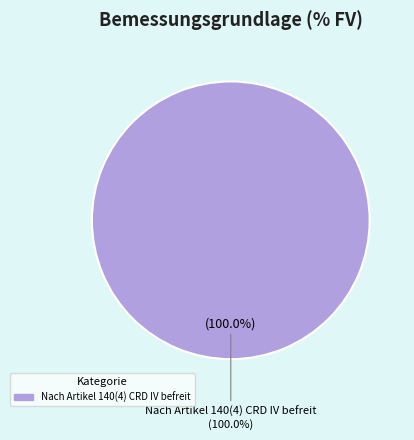

True or false: Herkunftsland gem. Art.2(5)a oder Art.4 accounts for 1% of the total.

False